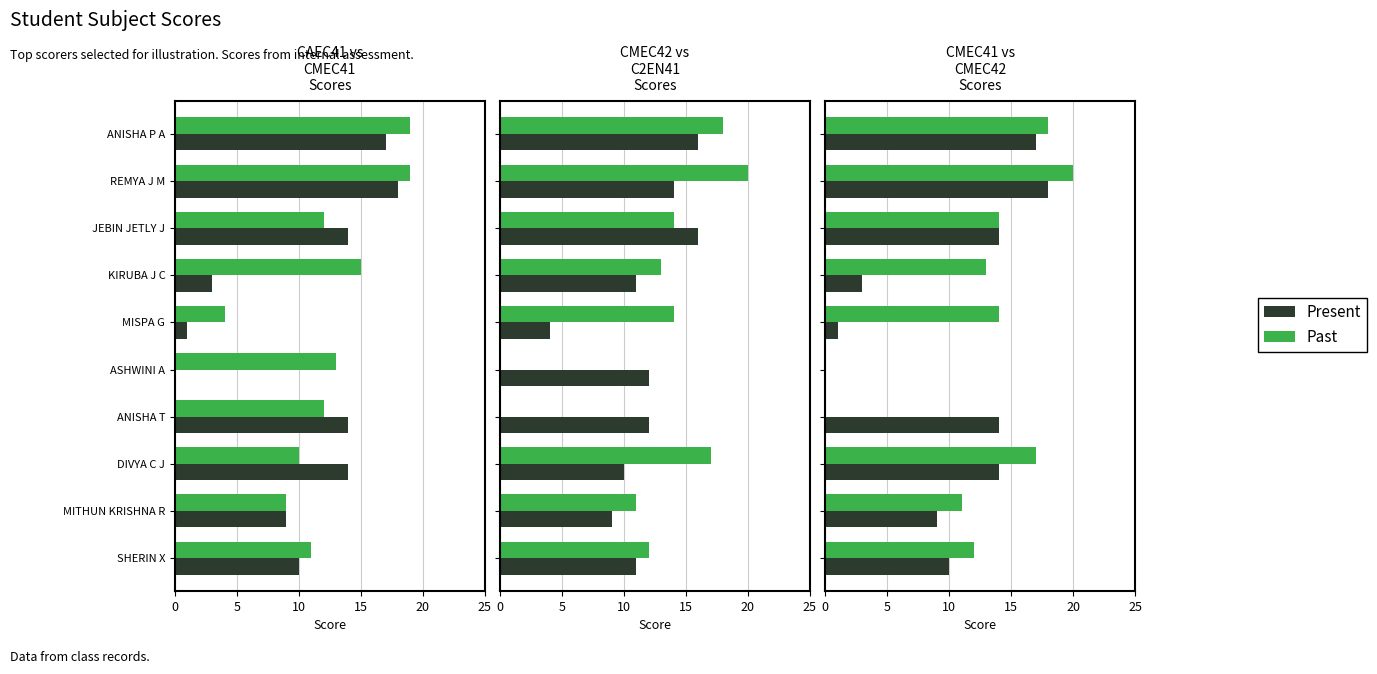

Read the Present value at MITHUN KRISHNA R, to the nearest 10.

10